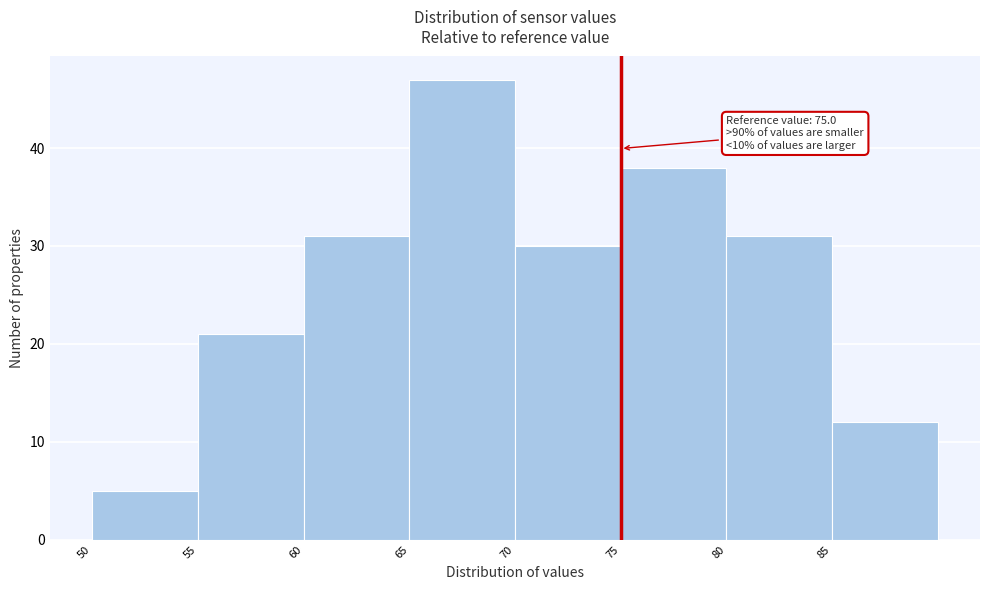

Over which range of the x-axis is the bar tallest?

65 to 70